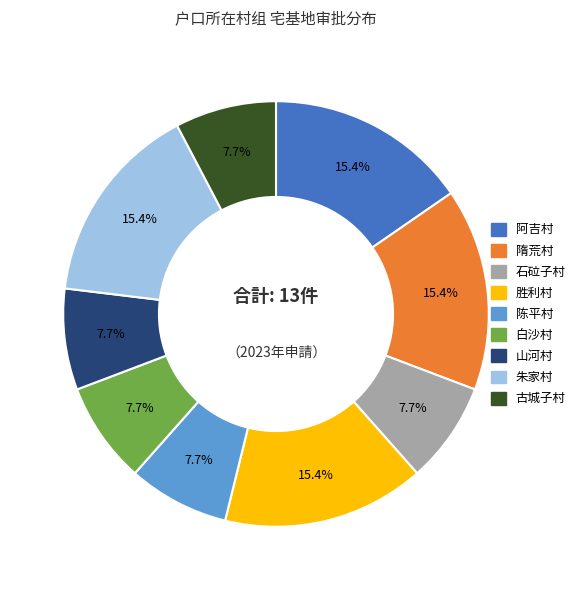

Is there any slice that represents more than half of the pie?

No